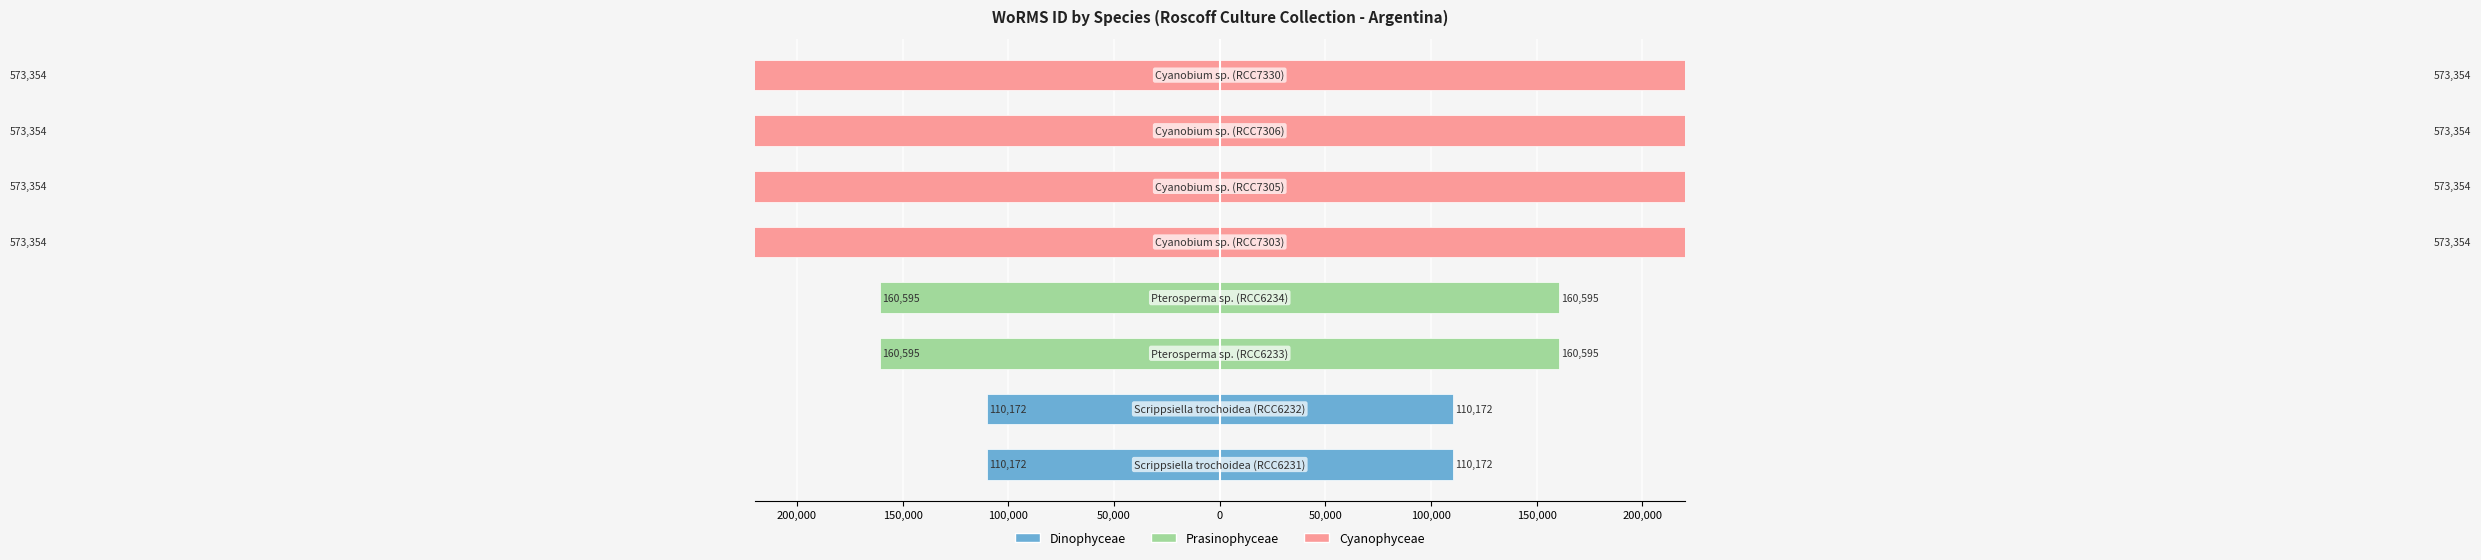

Reading right to left, transcribe all the data shown in this chart.

WoRMS ID (left): -573354	-573354	-573354	-573354	-160595	-160595	-110172	-110172
WoRMS ID (right): 573354	573354	573354	573354	160595	160595	110172	110172